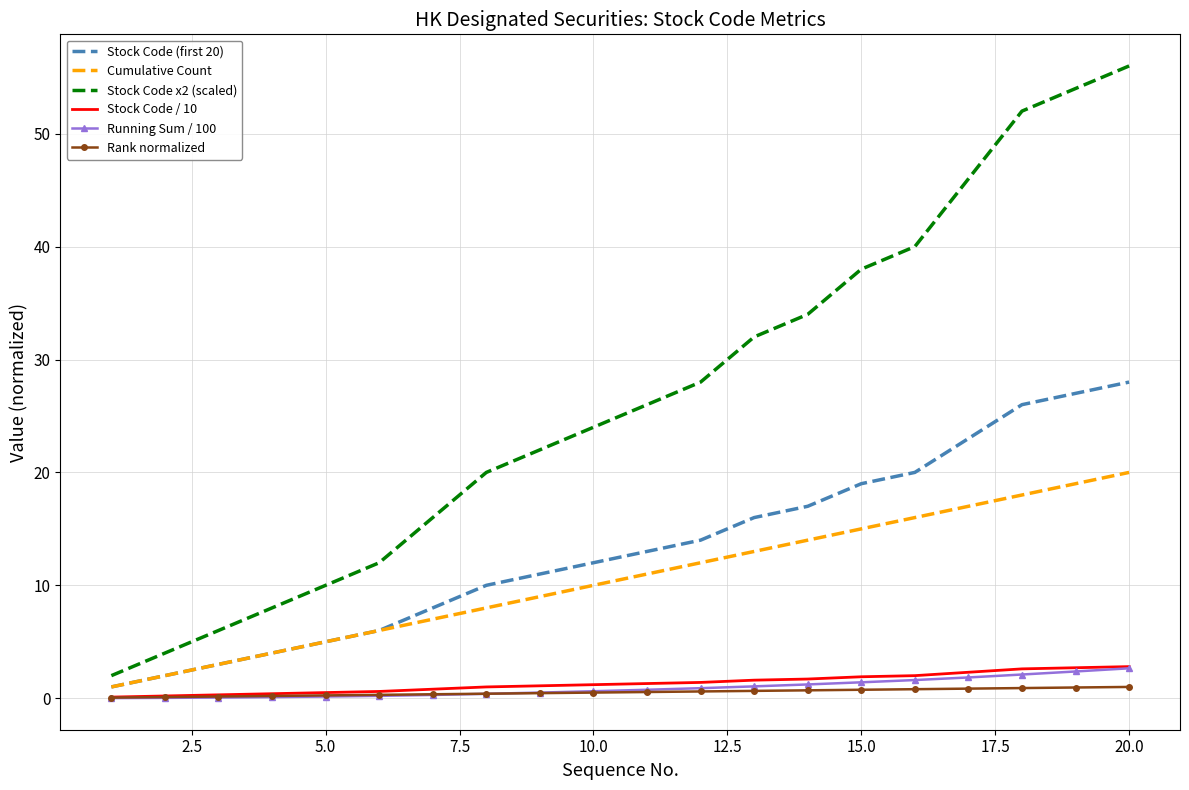

Which series has the widest spread of values?

Stock Code x2 (scaled)